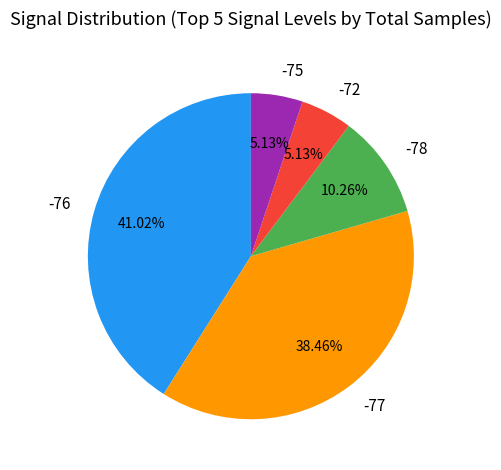

Is there a majority slice in this chart?

No